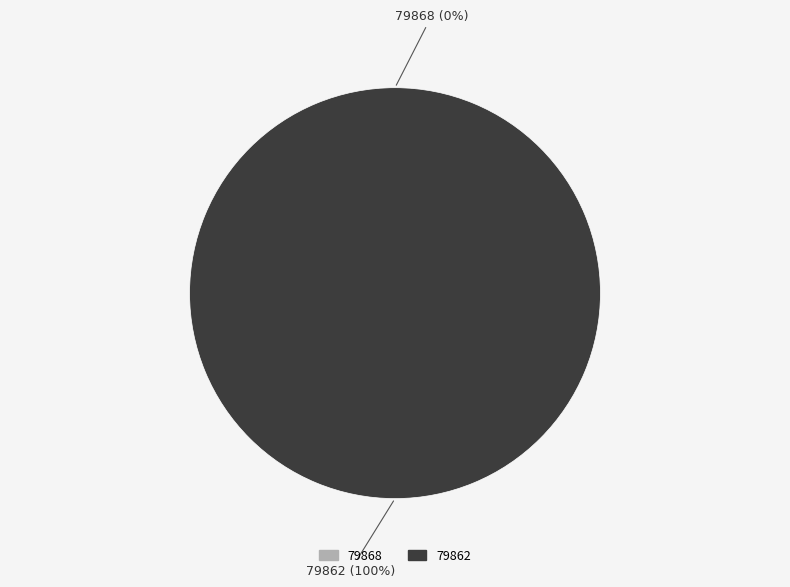

What is the largest slice in the pie chart?

79862